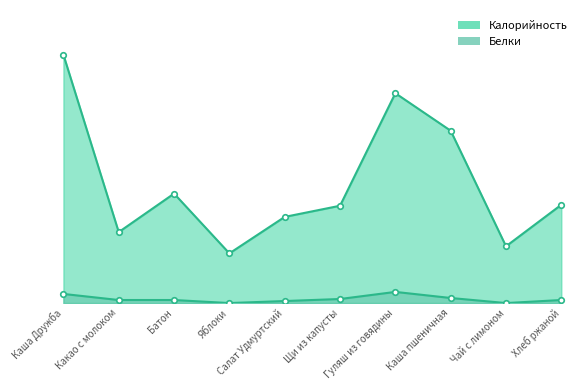

What is the maximum value shown in the chart?

245